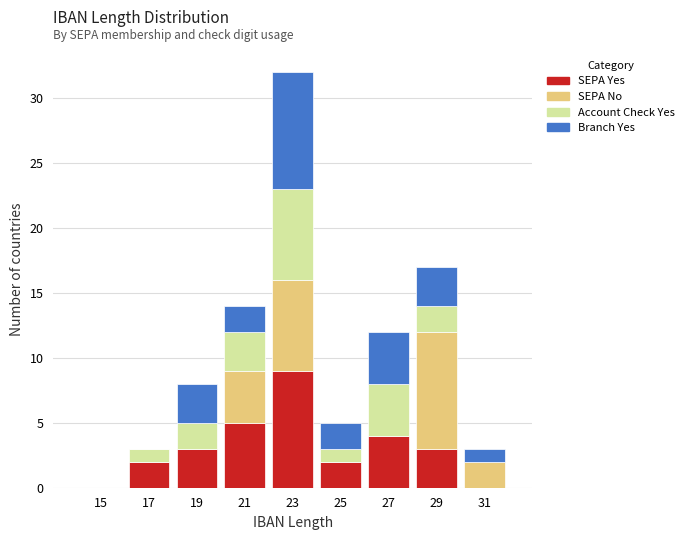

What is the total height of the stacked bar covering 16 to 18 on the x-axis? The values are not printed on the chart, so give them approximately, as read against the axis.

3